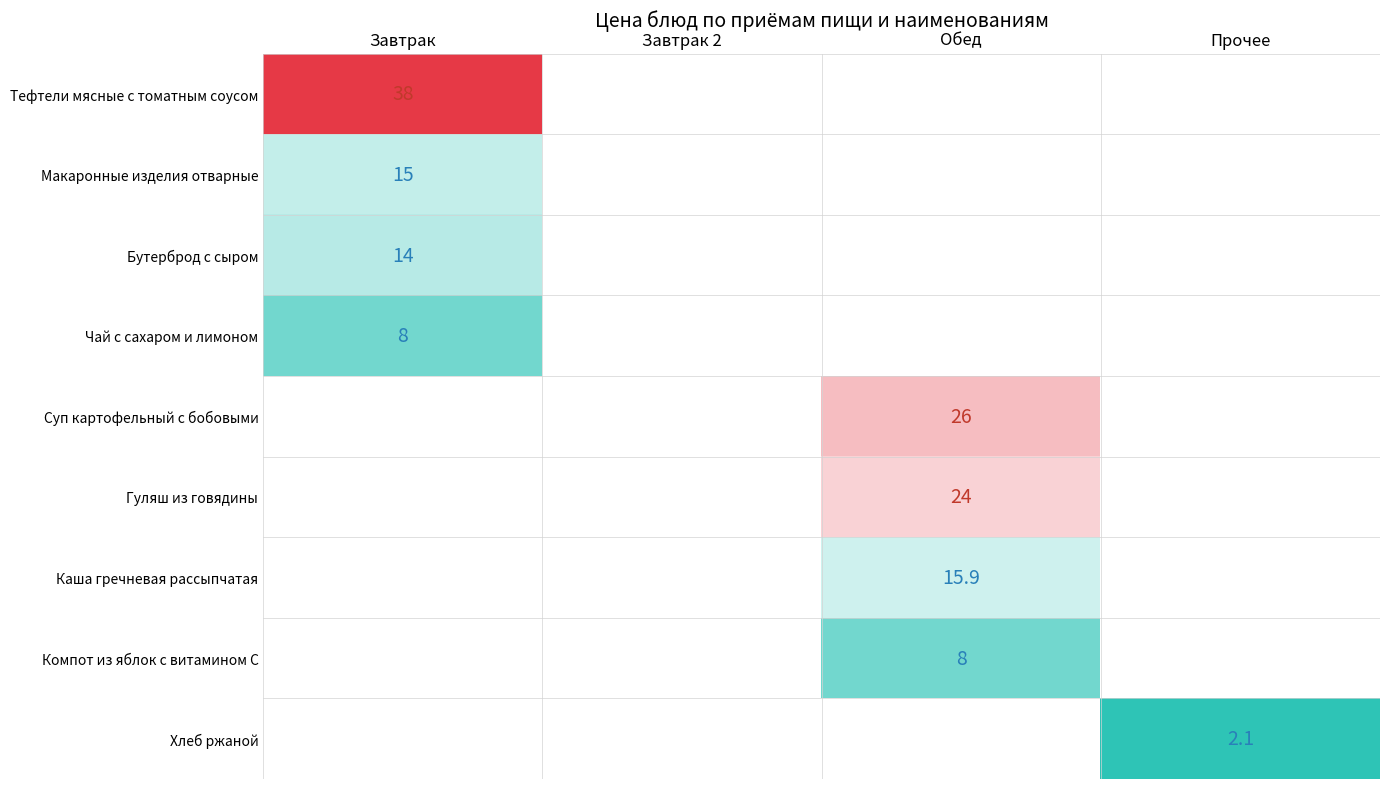

Is the value of Макаронные изделия отварные at Завтрак greater than the value of Гуляш из говядины at Обед?

No